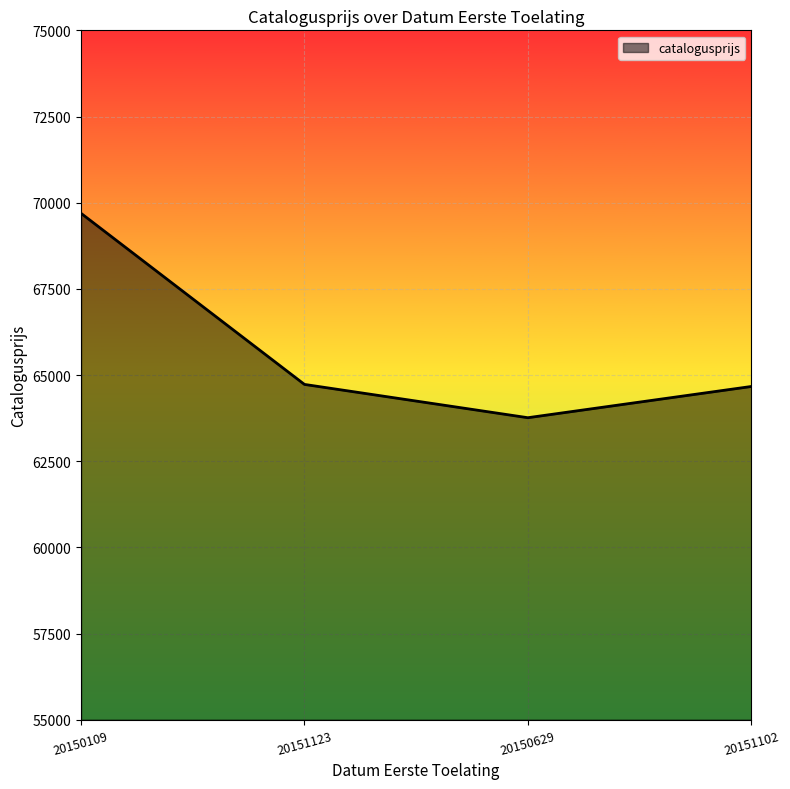

How many interior local valleys (lower than both neighbors) does the data have?

1